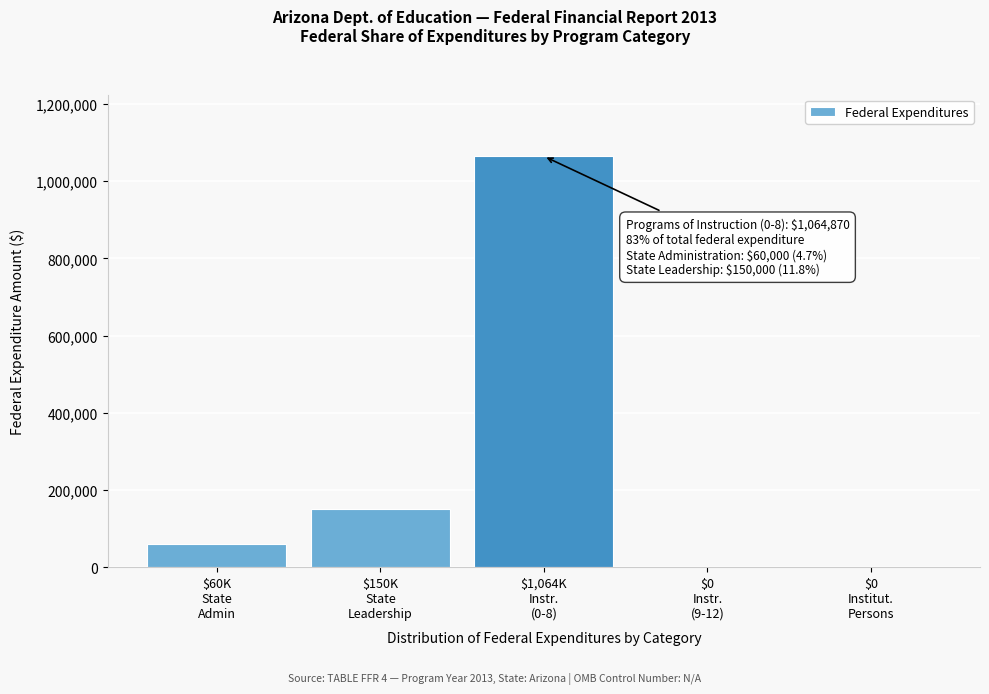

What is the maximum value shown in the chart?

1064870